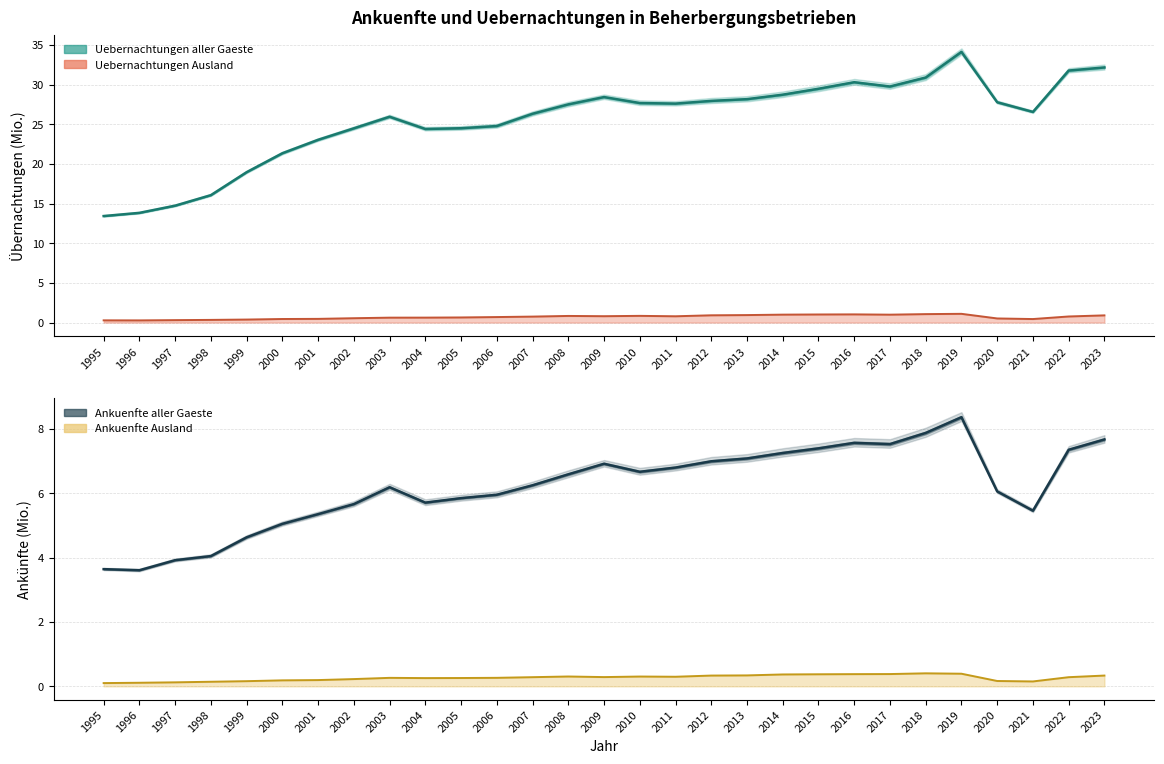

How many lines are shown in the chart?

4